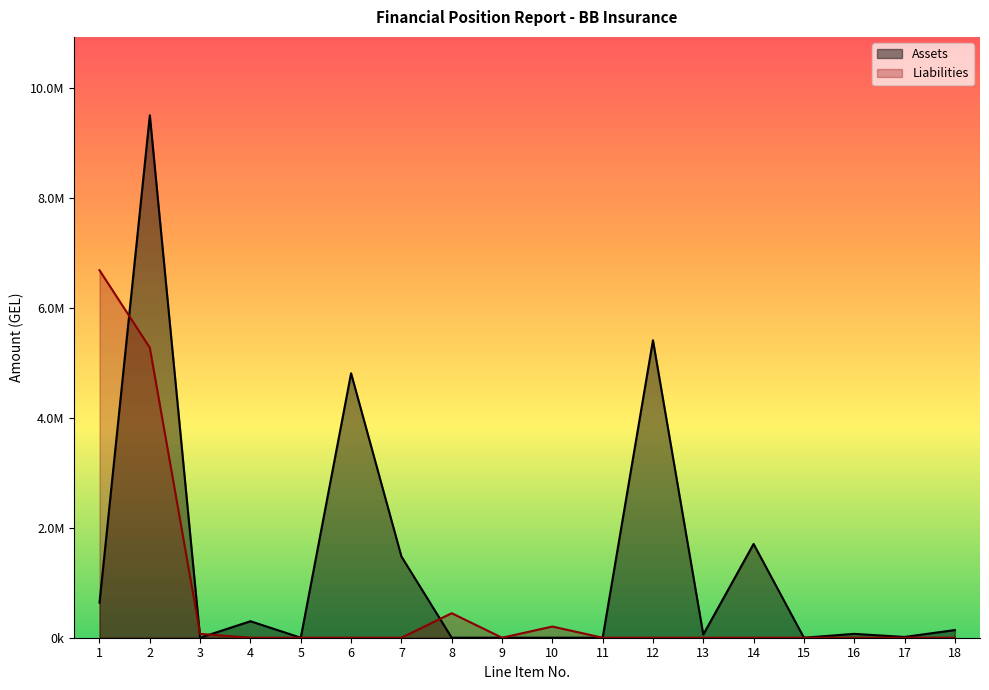

Where is the first local maximum for Liabilities?

8